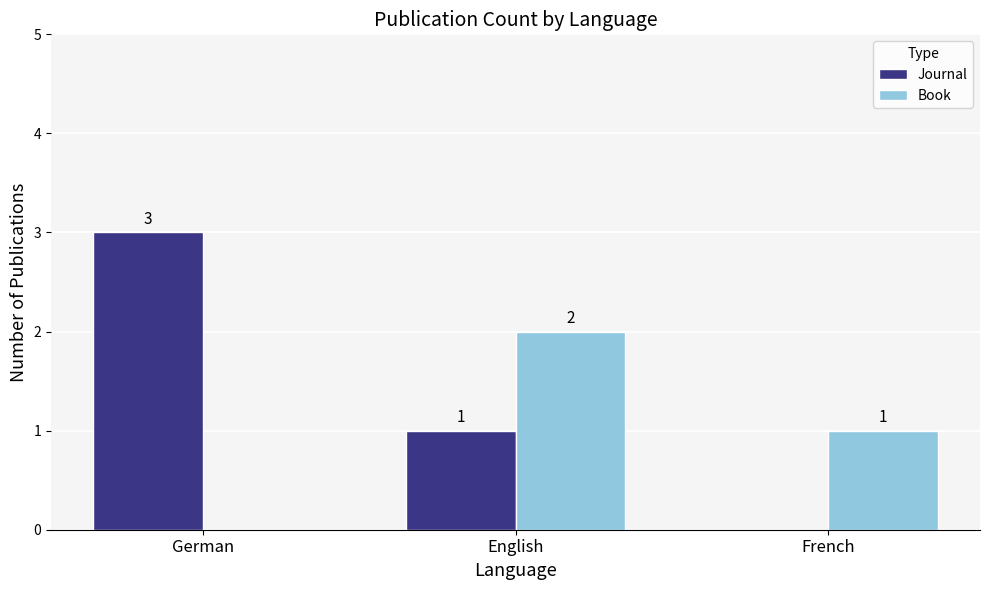

Reading left to right, what are all the values shown in this chart?

Journal: German=3	English=1	French=0
Book: German=0	English=2	French=1